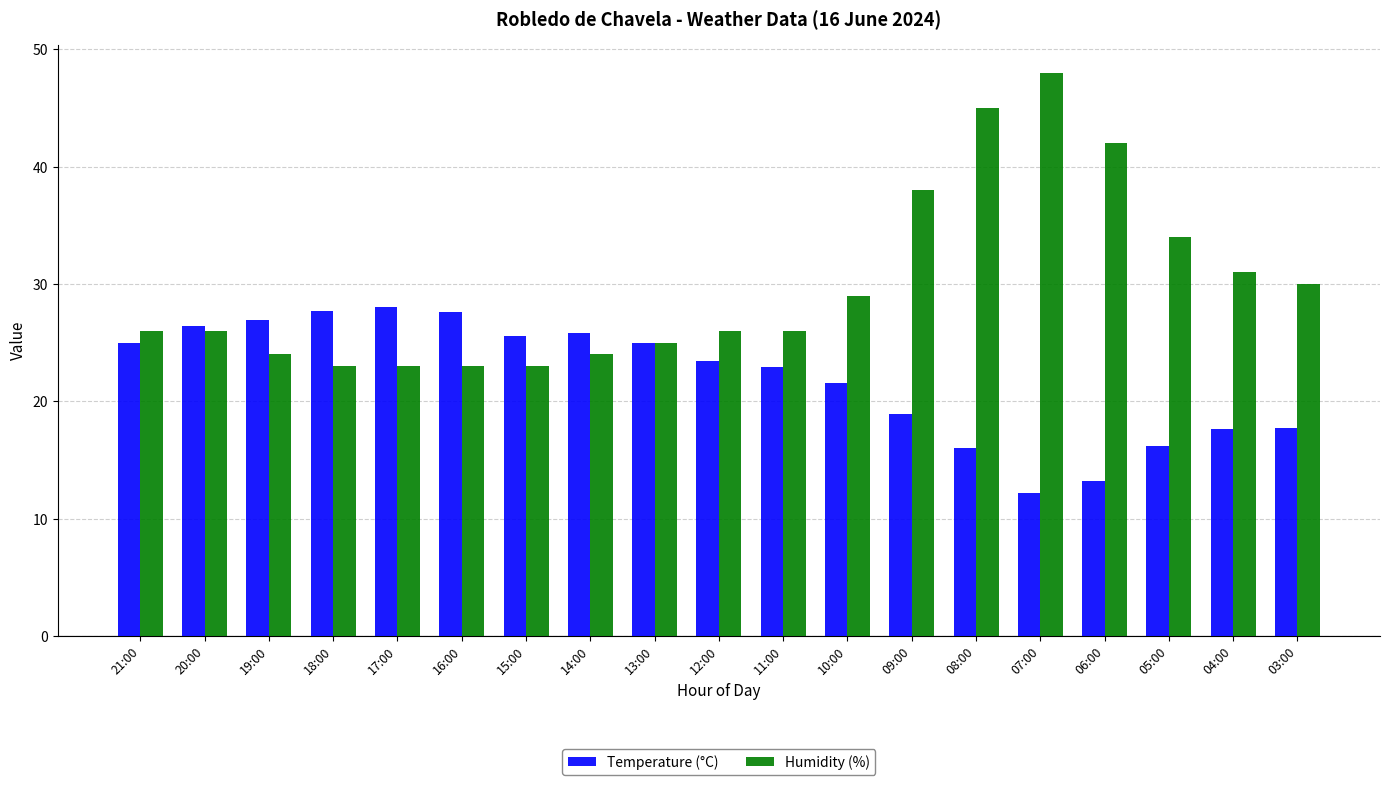

At how many categories does at least one series exceed 36?

4